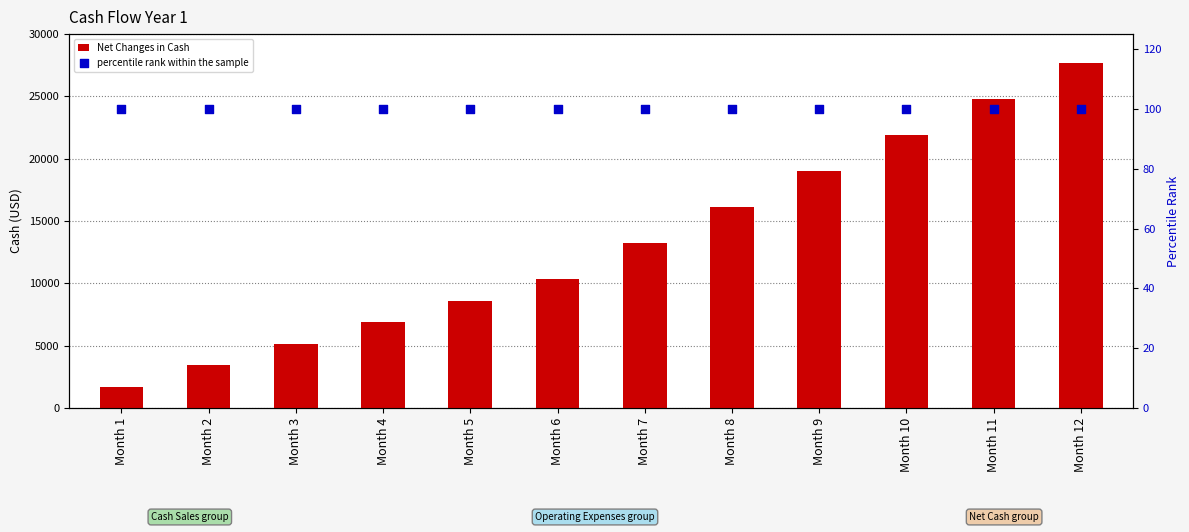

What are all the series names shown in the legend?

Net Changes in Cash, percentile rank within the sample